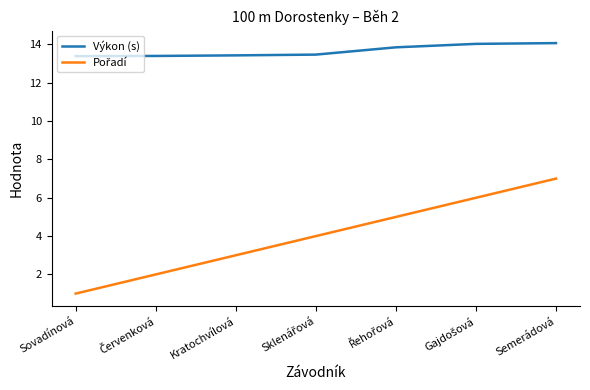

What is the total value across all series at Semerádová?

21.1